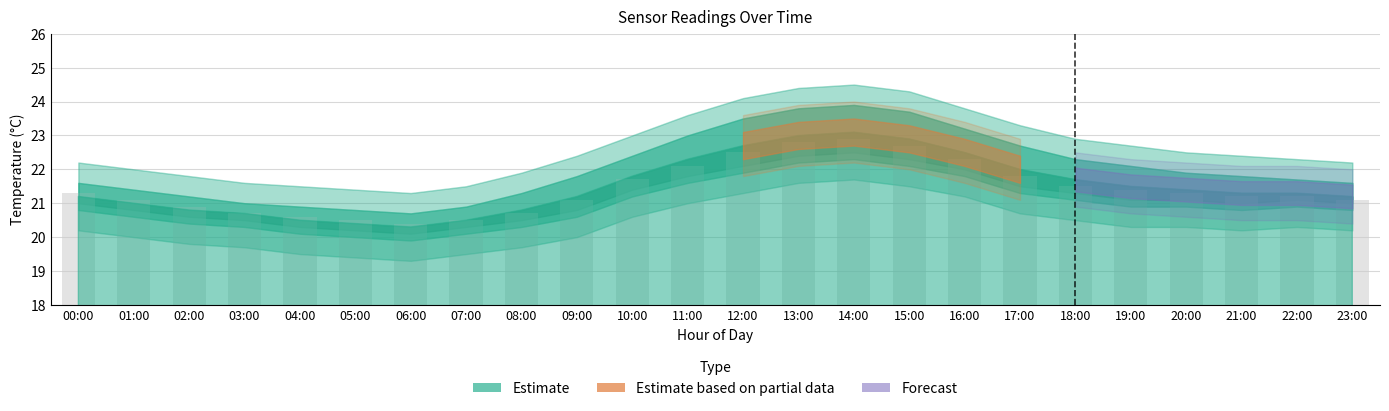

What is the difference between the second highest and second lowest values?

2.3